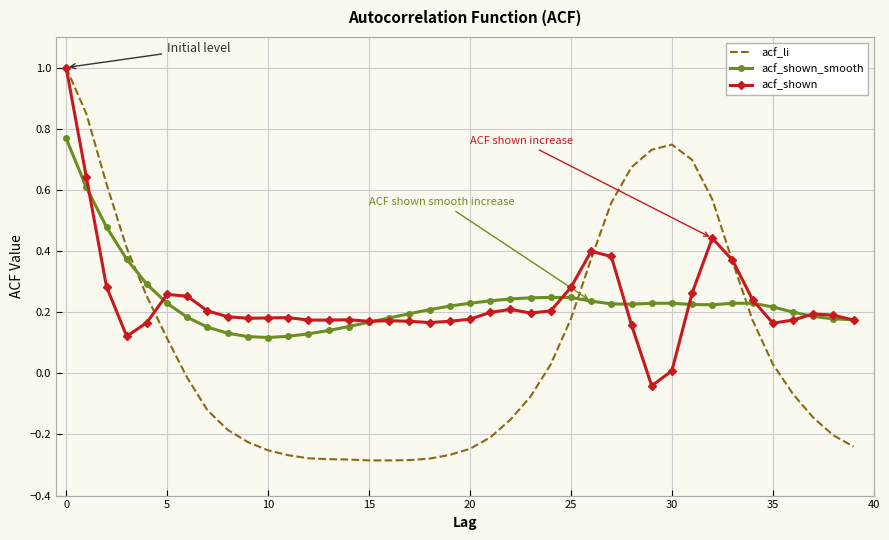

What are all the series names shown in the legend?

acf_li, acf_shown_smooth, acf_shown